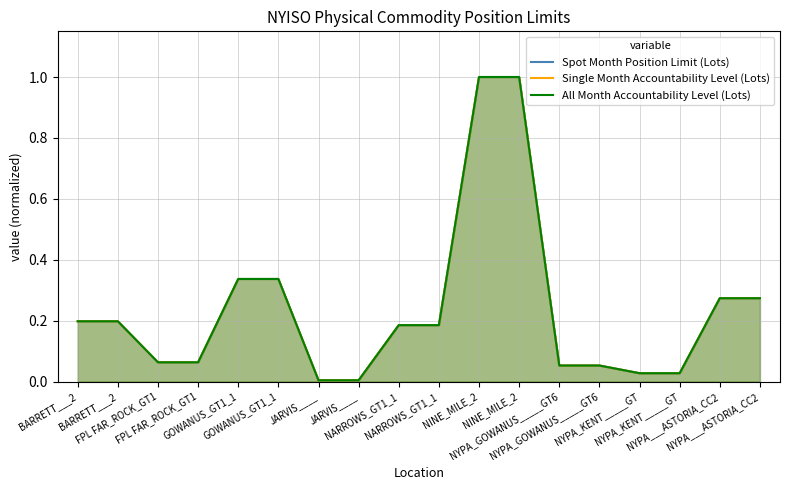

True or false: All Month Accountability Level (Lots) has more than 1 points higher than both neighbors.

False